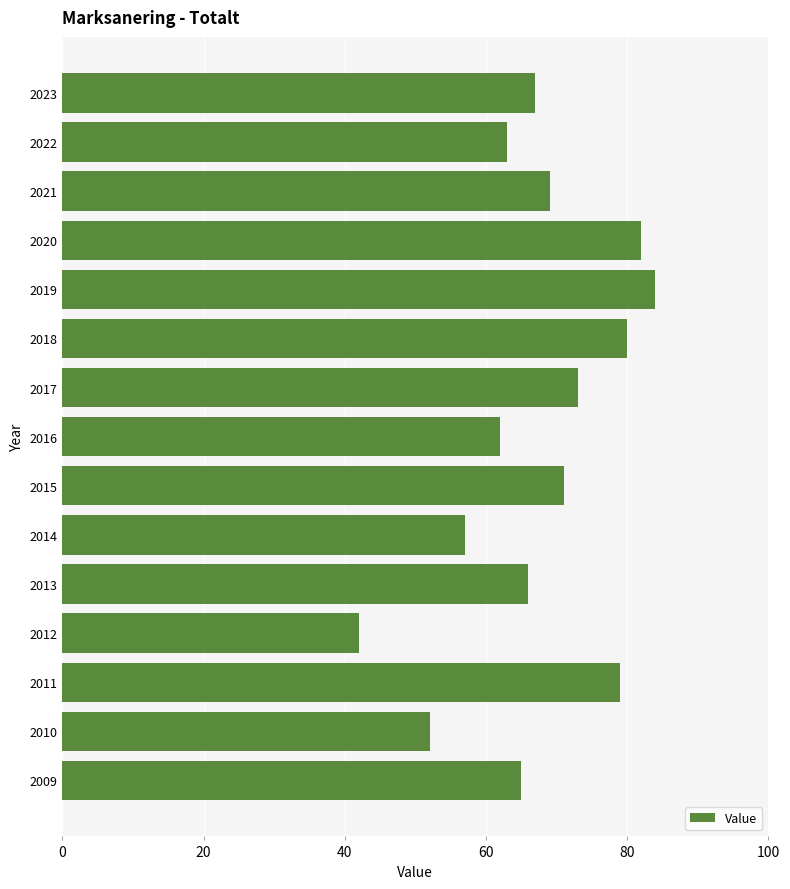

Rank the categories by value from lowest to highest.

2012, 2010, 2014, 2016, 2022, 2009, 2013, 2023, 2021, 2015, 2017, 2011, 2018, 2020, 2019